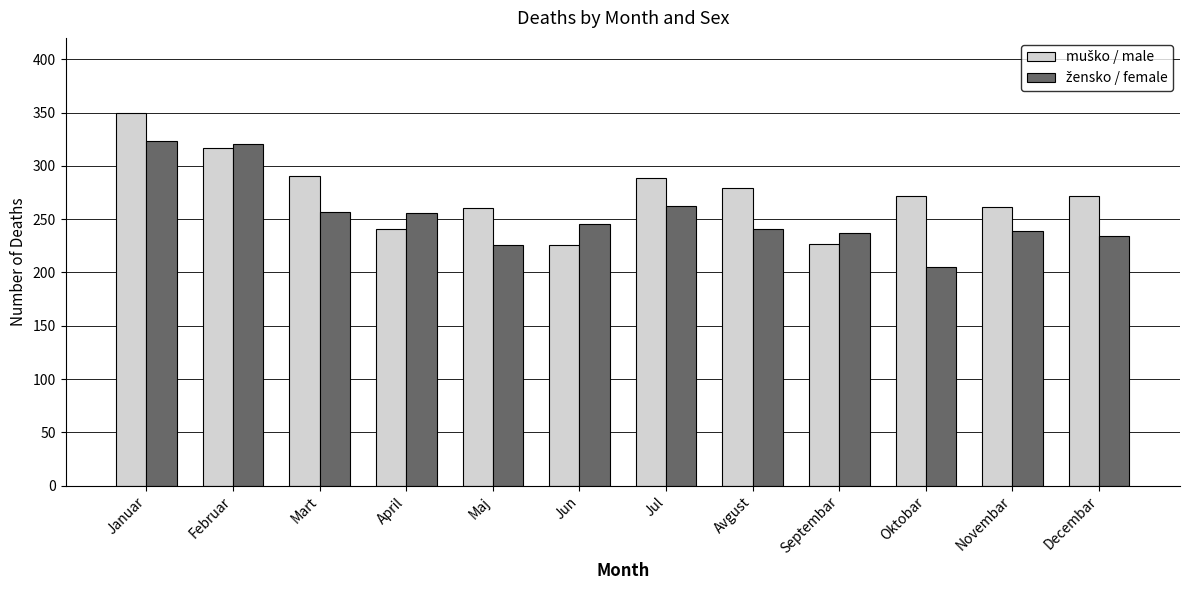

At which category is the sum across all series the highest?

Januar